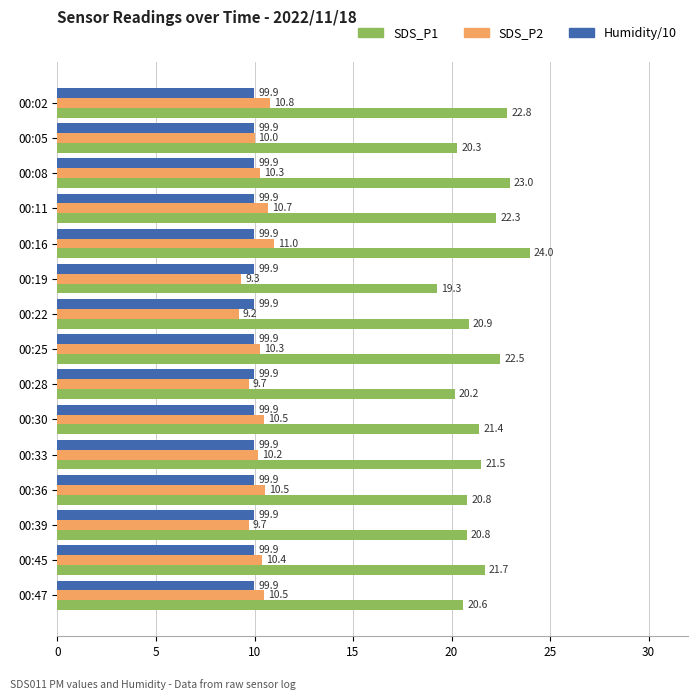

Where is SDS_P1 nearest to the value 21?

00:22